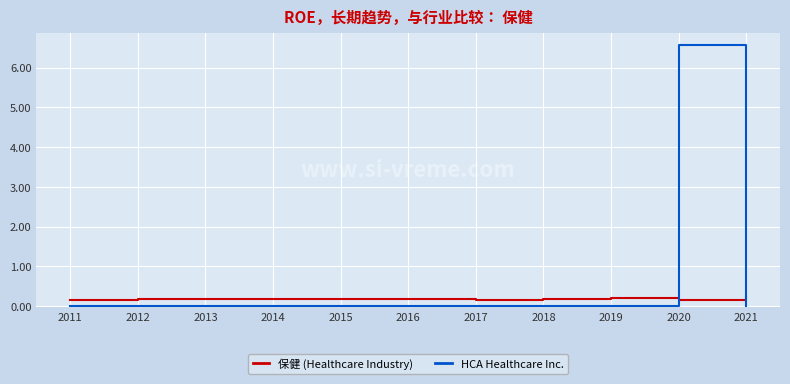

Which series has the largest total across all categories?

HCA Healthcare Inc.